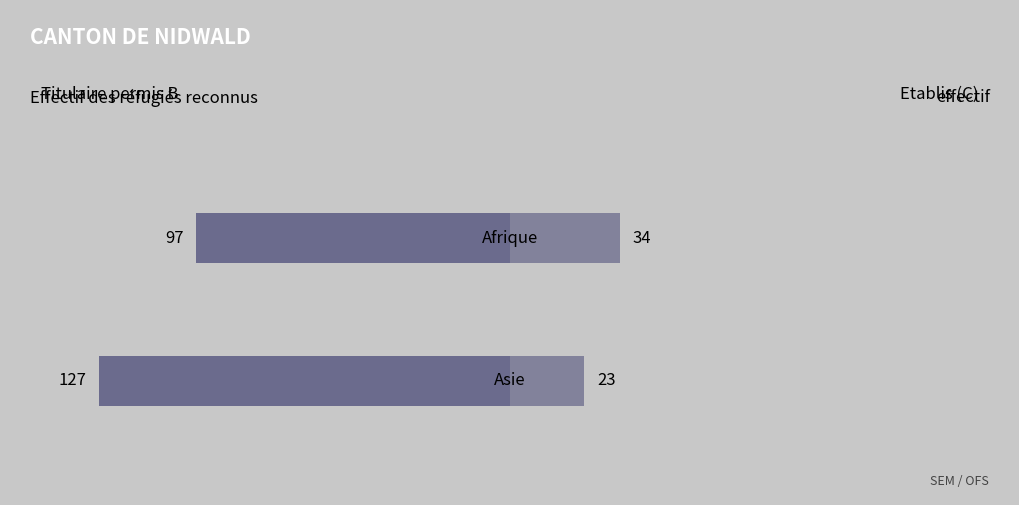

What is the difference between the maximum and minimum values in the Etablis (C) series?

11